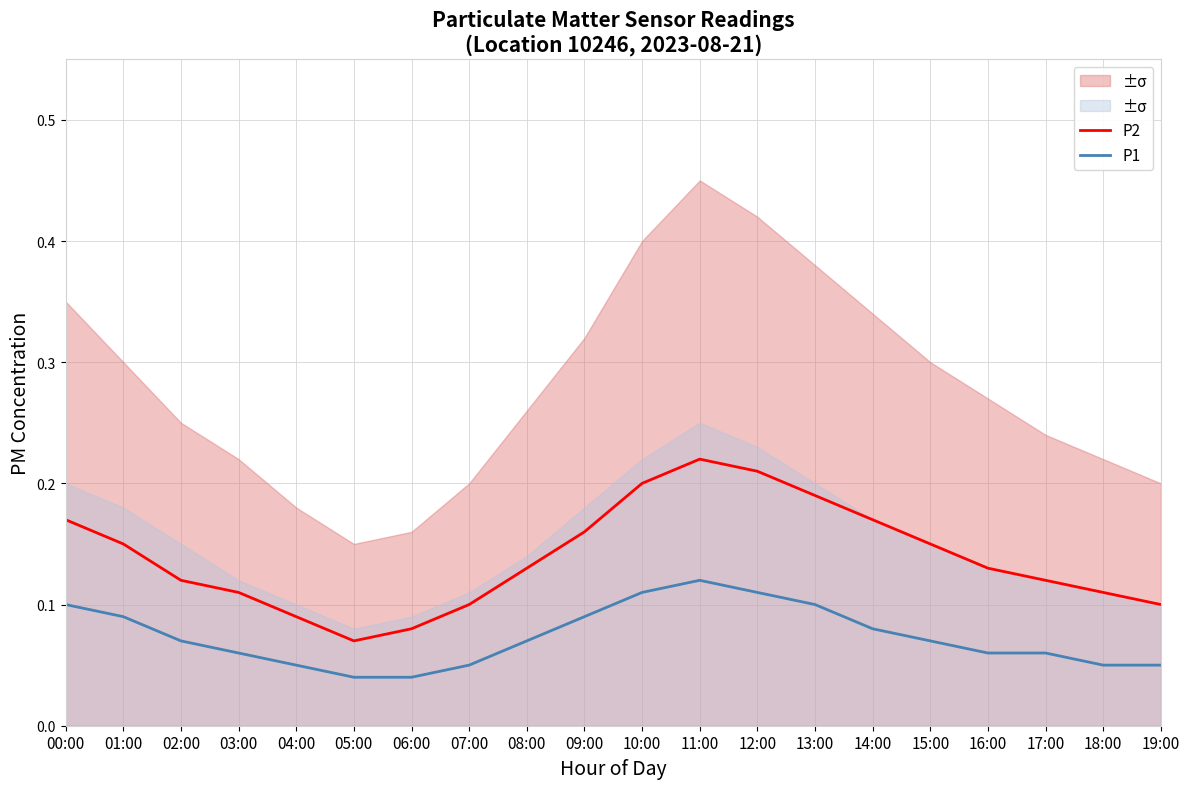

What is the difference between the second highest and second lowest values in the P2 series?

0.1